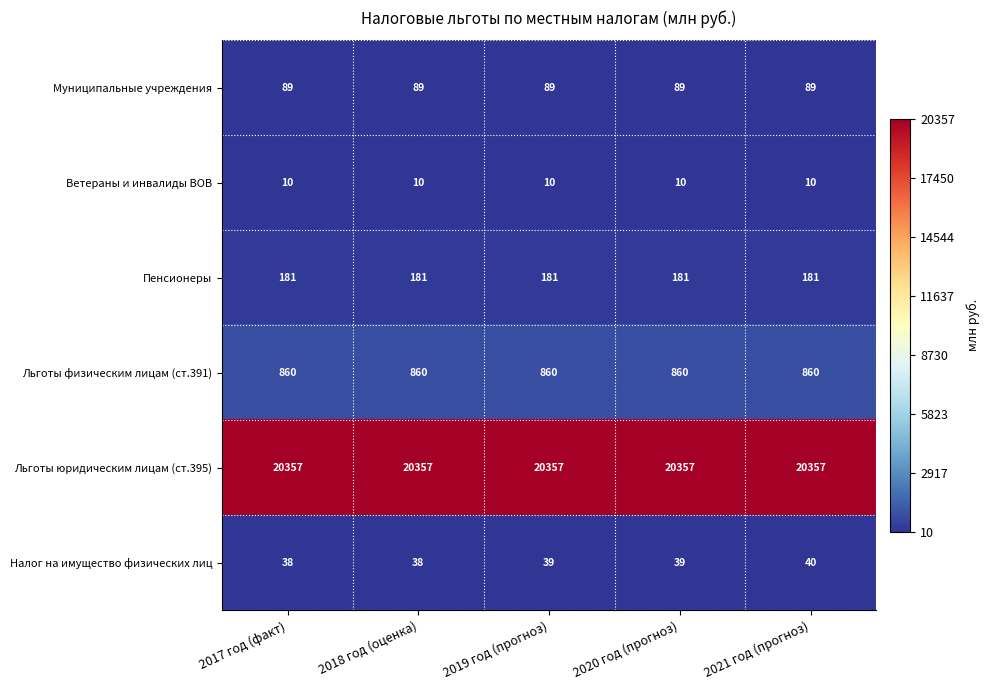

What is the minimum value shown in the chart?

10